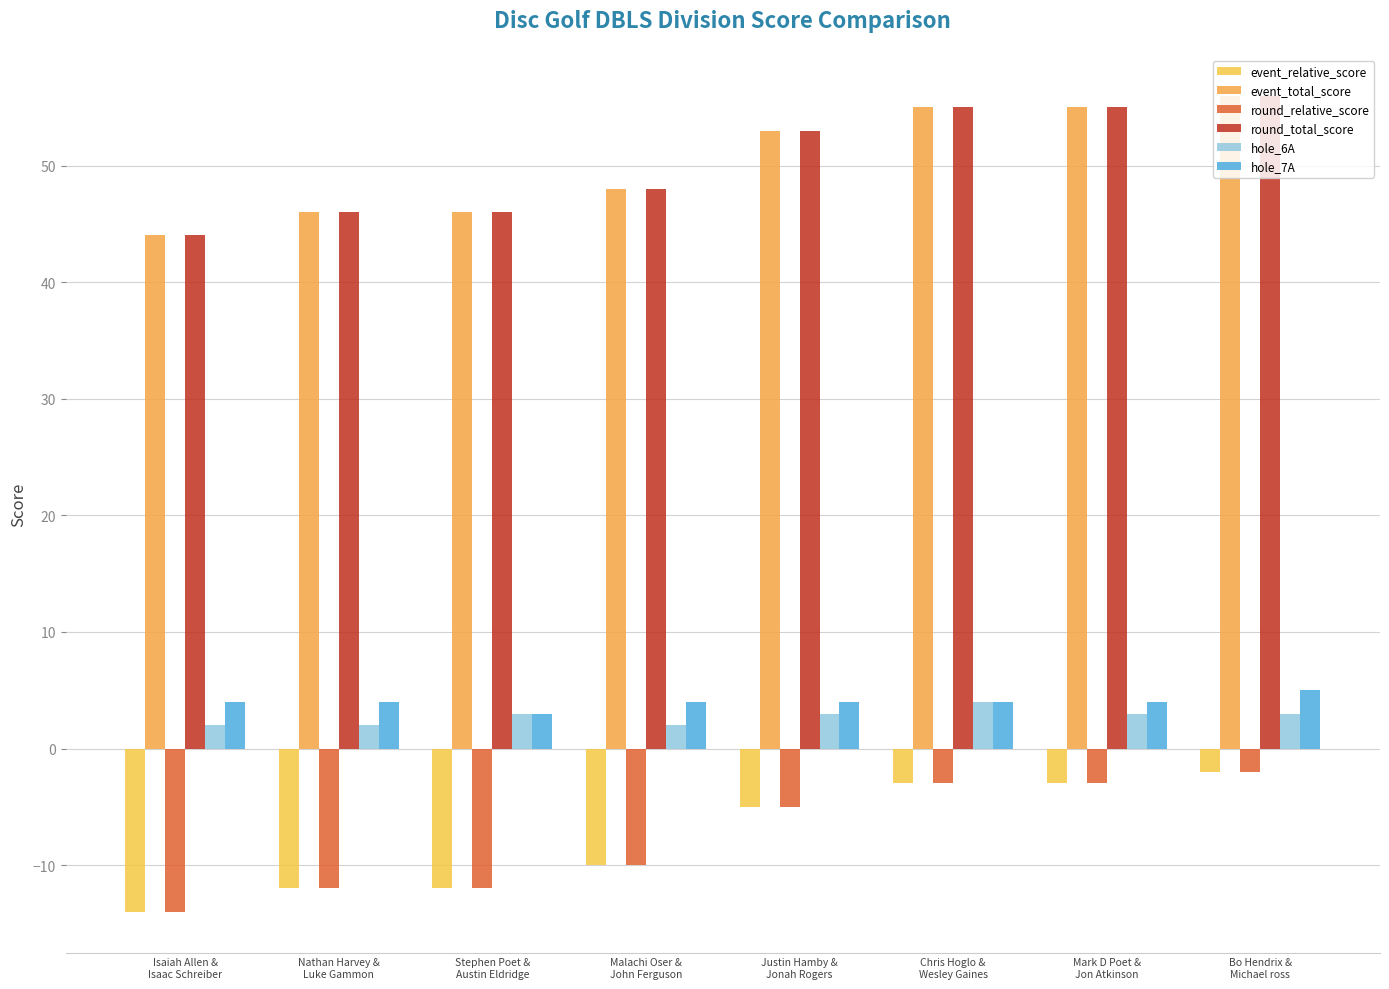

Count the number of categories in the chart.

8